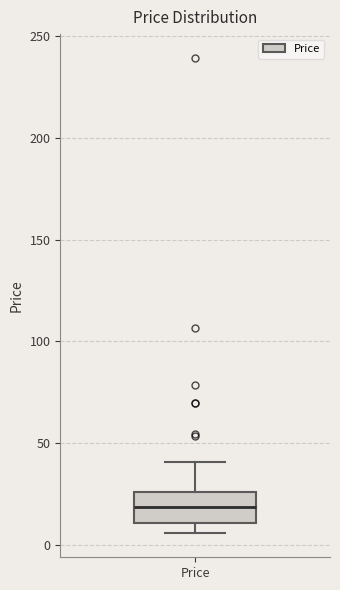

Where is the lower edge of the box for Price on the y-axis? The values are not printed on the chart, so give them approximately, as read against the axis.

10